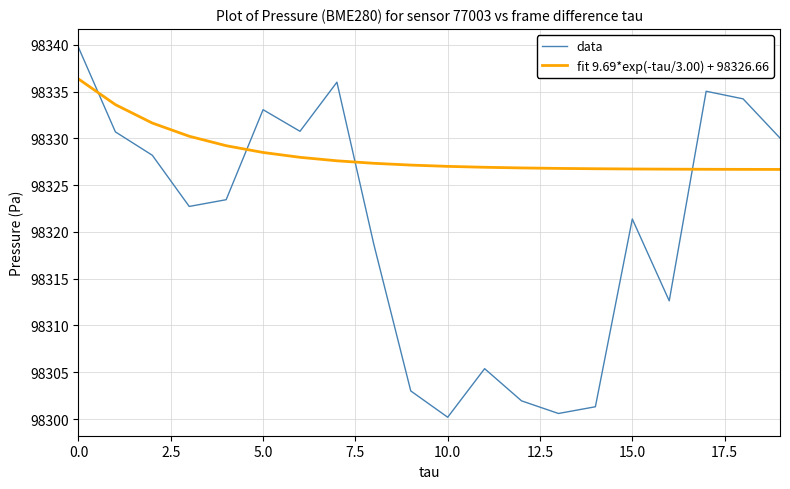

List the series in order of their peak value, highest first.

data, fit 9.69*exp(-tau/3.00) + 98326.66